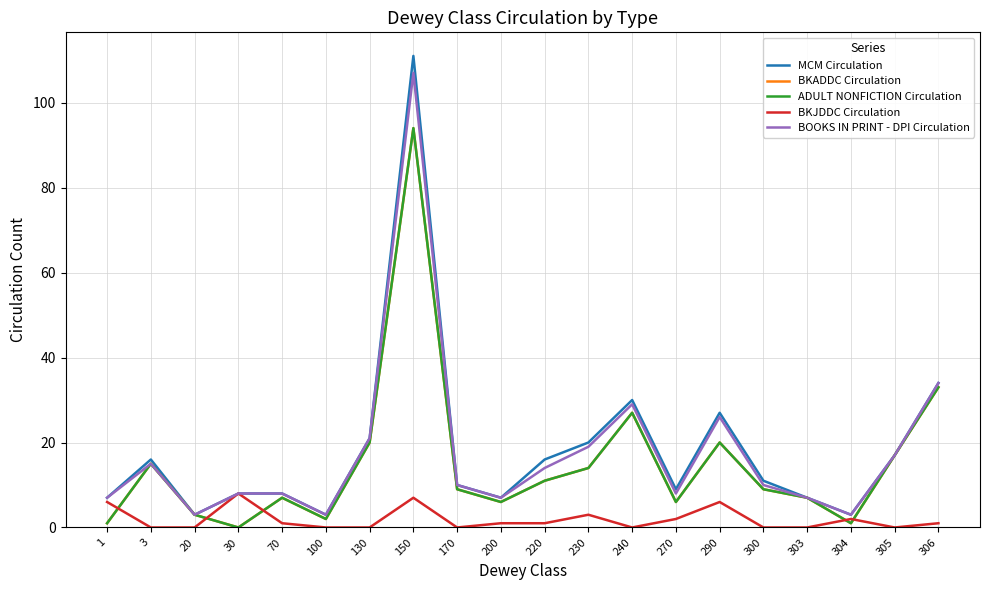

Reading left to right, list all the values displayed in this chart.

MCM Circulation: 7	16	3	8	8	3	21	111	10	7	16	20	30	9	27	11	7	3	17	34
BKADDC Circulation: 1	15	3	0	7	2	20	94	9	6	11	14	27	6	20	9	7	1	17	33
ADULT NONFICTION Circulation: 1	15	3	0	7	2	20	94	9	6	11	14	27	6	20	9	7	1	17	33
BKJDDC Circulation: 6	0	0	8	1	0	0	7	0	1	1	3	0	2	6	0	0	2	0	1
BOOKS IN PRINT - DPI Circulation: 7	15	3	8	8	3	21	107	10	7	14	19	29	8	26	10	7	3	17	34